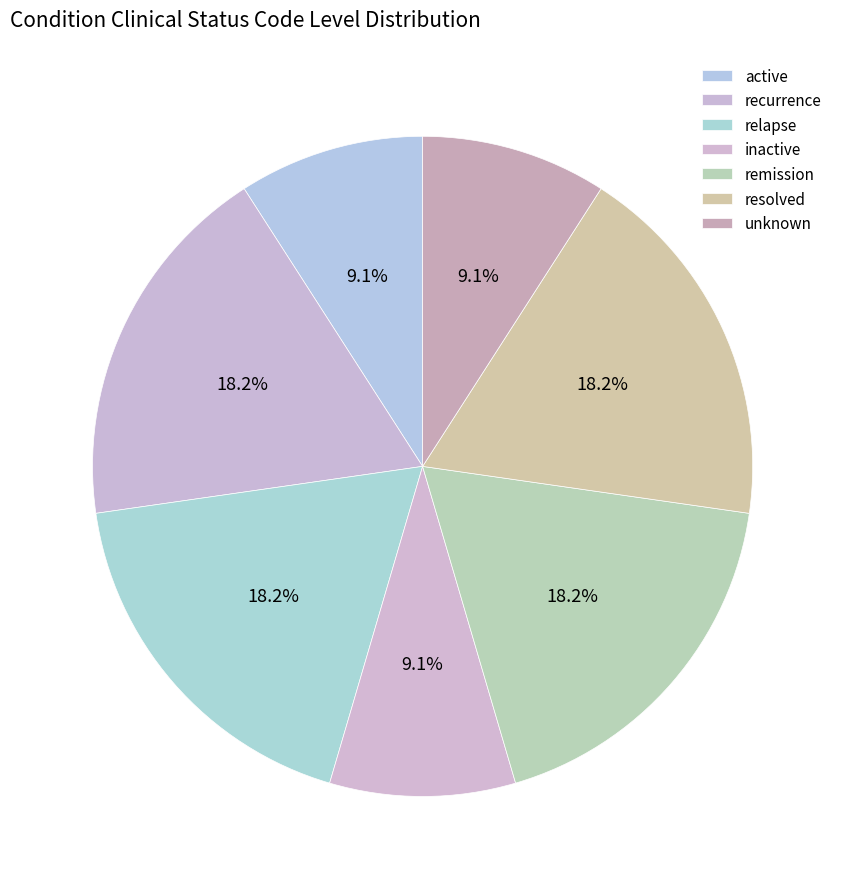

What is the largest slice in the pie chart?

recurrence